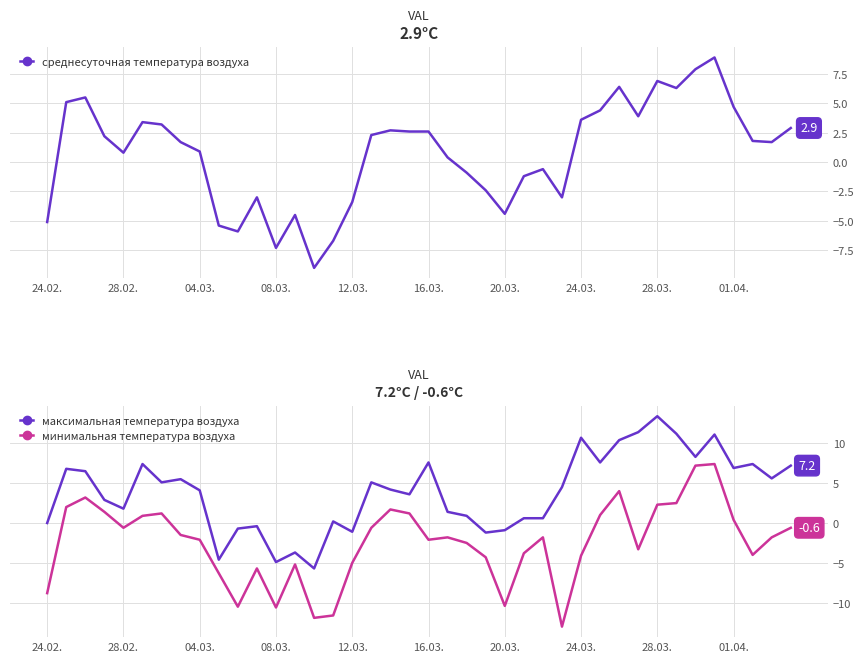

At which label does минимальная температура воздуха reach its peak?

35